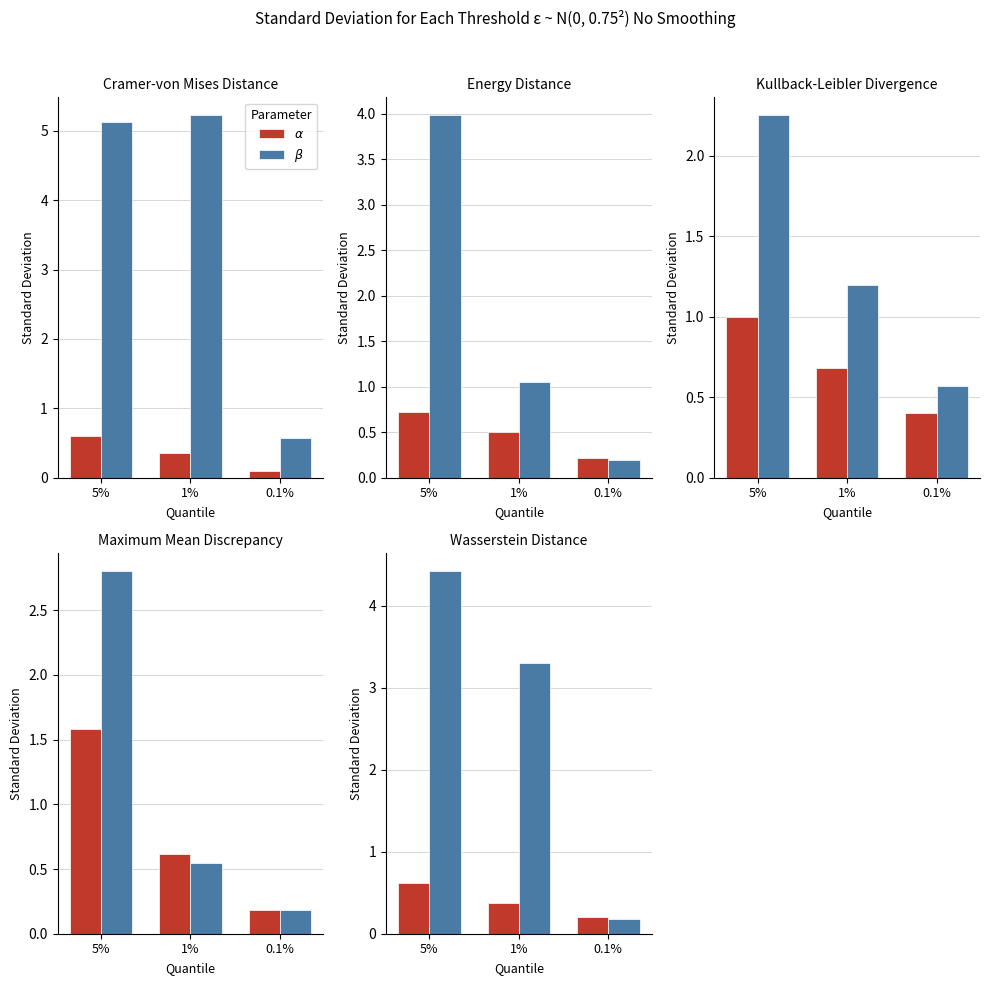

Which series has the largest range (max minus min)?

$\beta$